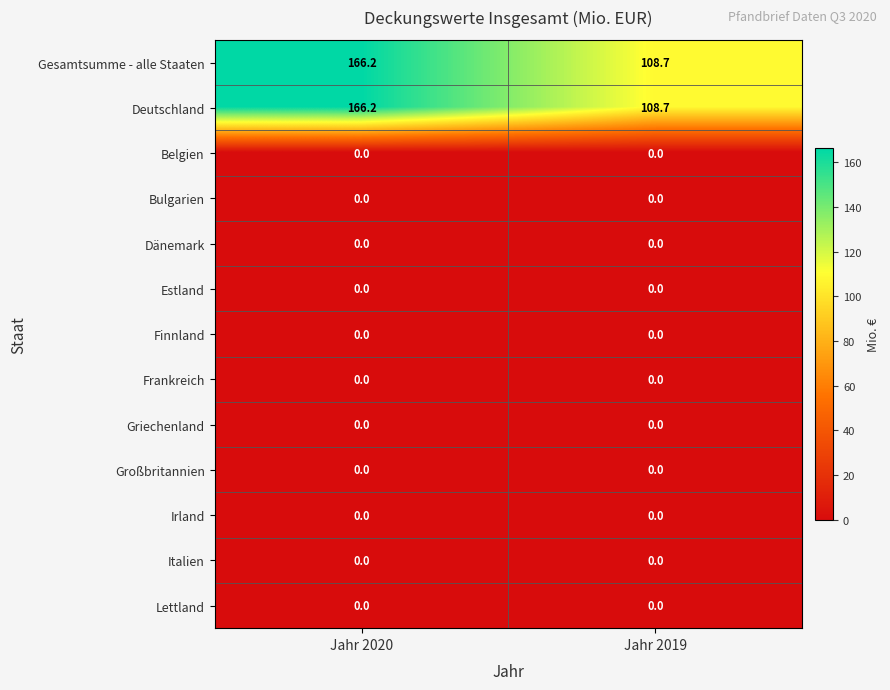

Is it true that Deutschland equals 78.8 at Jahr 2020?

False